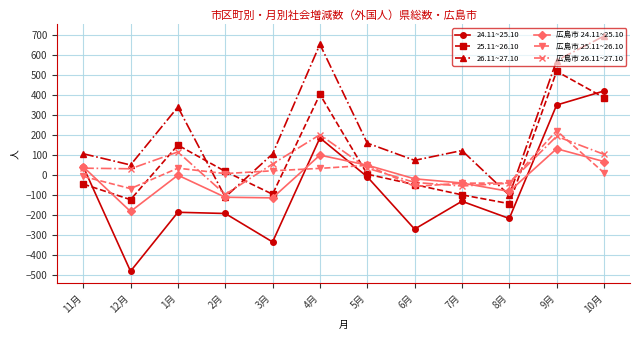

What is the highest value of the 24.11~25.10 series?

419